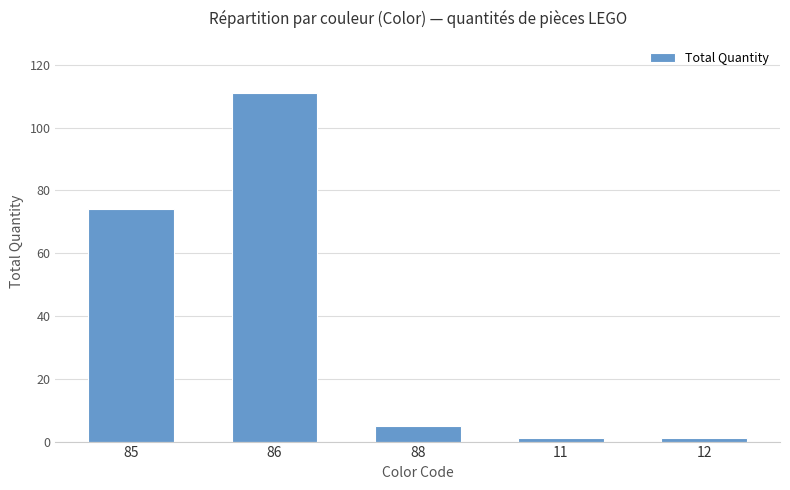

True or false: the data shows 1 at 11.

True